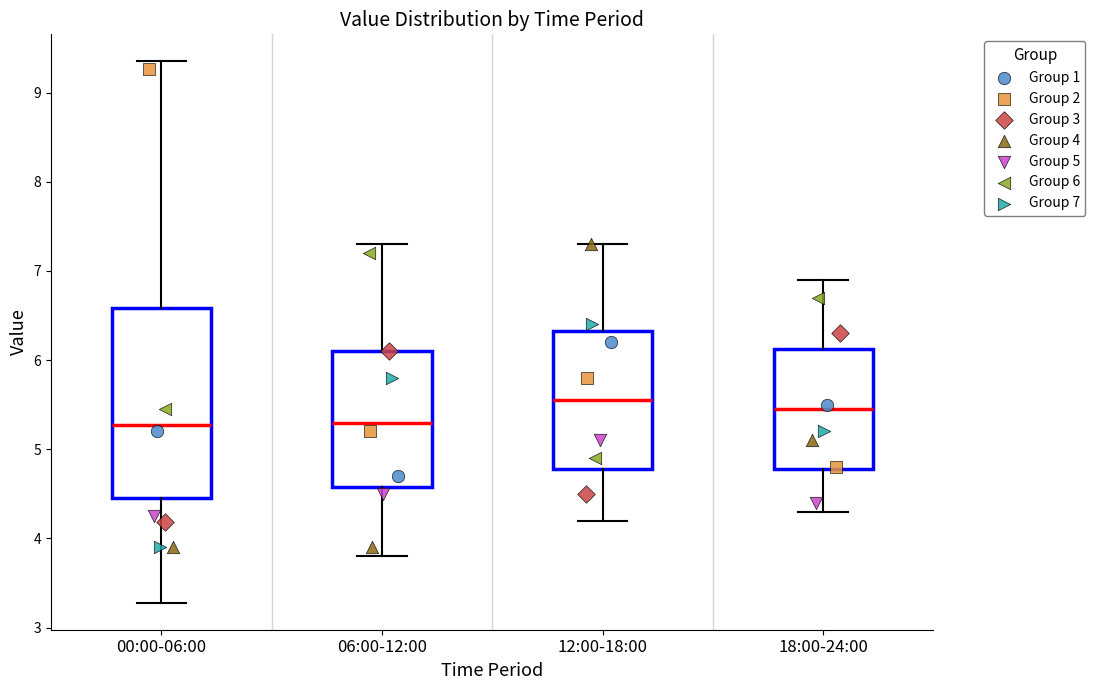

Reading left to right, read every box against the y-axis: the position of its median line, the range the box covers, and the ends of its whiskers. The values are not printed on the chart, so give them approximately, as read against the axis.

00:00-06:00: median 5.3, box 4.5 to 6.6, whiskers 3.3 to 9.4
06:00-12:00: median 5.3, box 4.6 to 6.1, whiskers 3.8 to 7.3
12:00-18:00: median 5.6, box 4.8 to 6.3, whiskers 4.2 to 7.3
18:00-24:00: median 5.5, box 4.8 to 6.1, whiskers 4.3 to 6.9